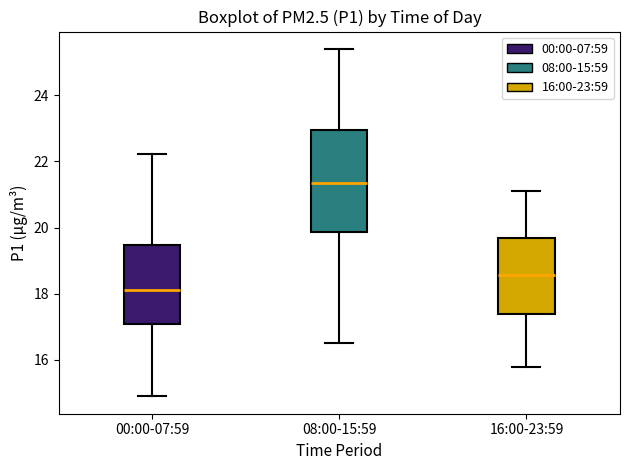

Where is the upper edge of the box for 08:00-15:59 on the y-axis? The values are not printed on the chart, so give them approximately, as read against the axis.

23.0